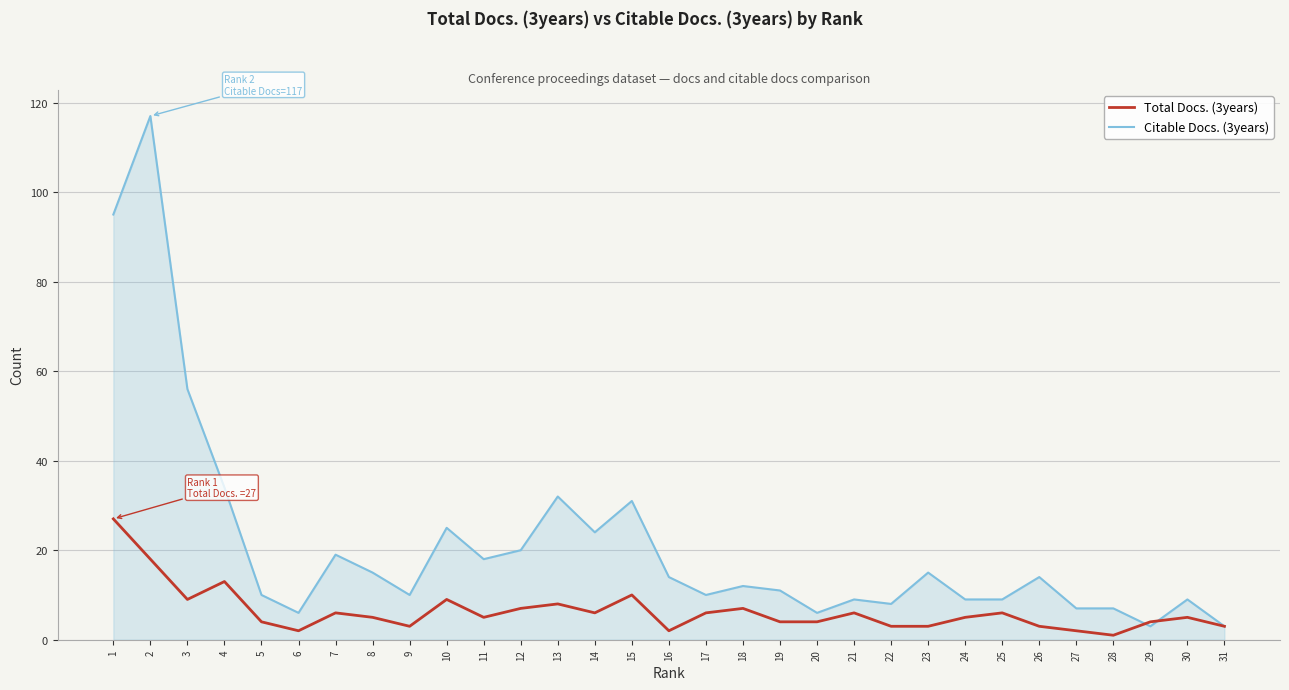

Between which two adjacent categories do Citable Docs. (3years) and Total Docs. (3years) first intersect?

28 and 29